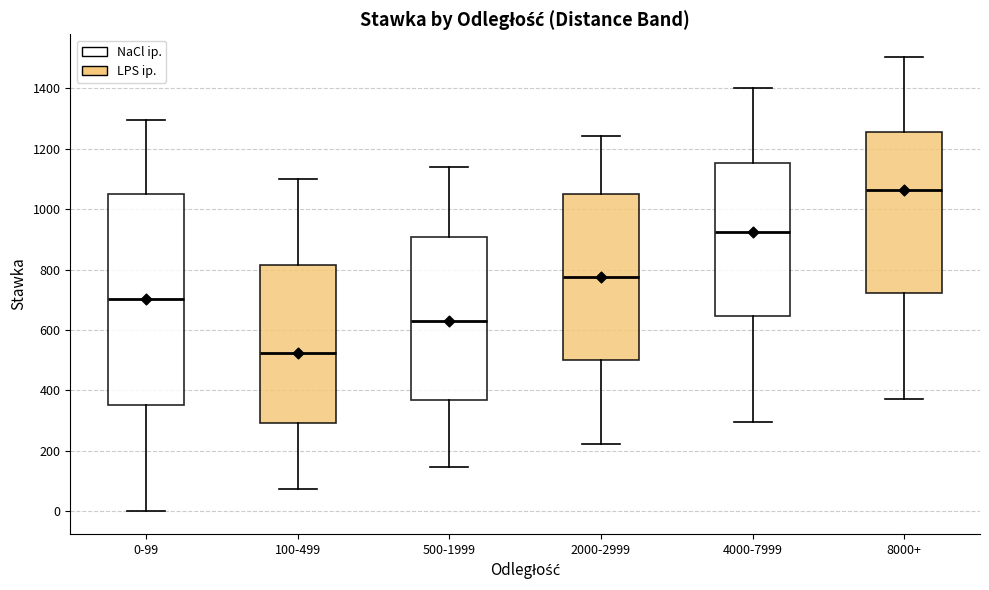

Which box's median line is the lowest?

100-499